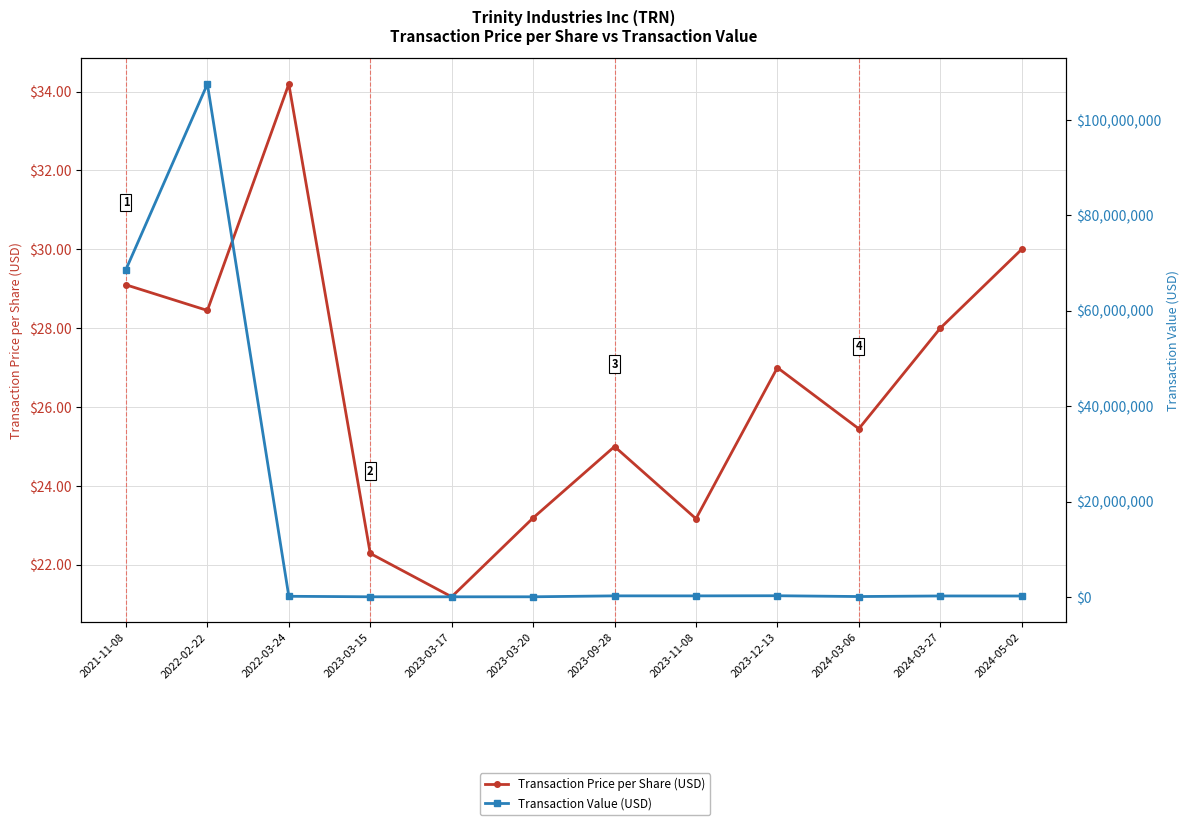

What is the value of the Transaction Value (USD) point at the 11th from the left?

273868.0